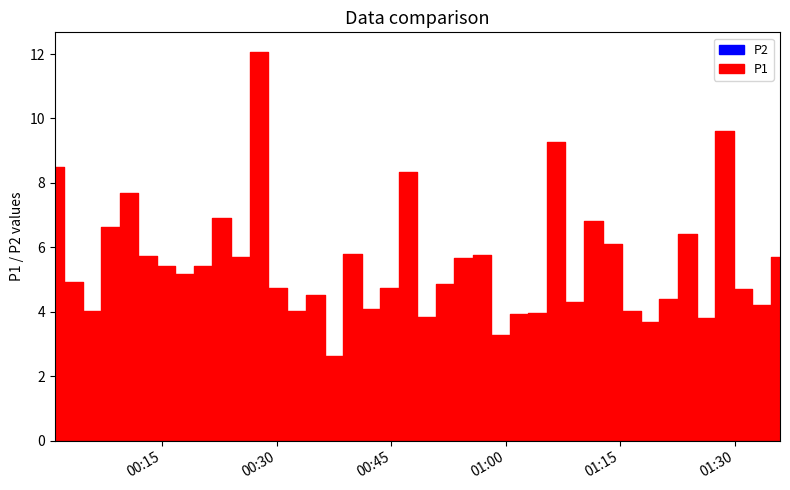

Reading left to right, what are all the values shown in this chart?

P1: 8.5	4.9	4.0	6.6	7.7	5.7	5.4	5.2	5.4	6.9	5.7	12.1	4.8	4.0	4.5	2.6	5.8	4.1	4.8	8.3	3.9	4.8	5.7	5.8	3.3	3.9	4.0	9.3	4.3	6.8	6.1	4.0	3.7	4.4	6.4	3.8	9.6	4.7	4.2	5.7
P2: 3.0	2.4	2.5	3.0	2.5	2.5	2.4	3.0	2.8	2.5	2.3	3.0	2.3	2.5	2.2	2.1	2.6	2.8	2.8	2.7	2.1	2.6	2.4	2.5	2.0	2.3	2.1	2.3	1.9	2.7	2.0	2.4	1.9	2.3	2.5	2.2	2.3	2.5	2.6	2.7